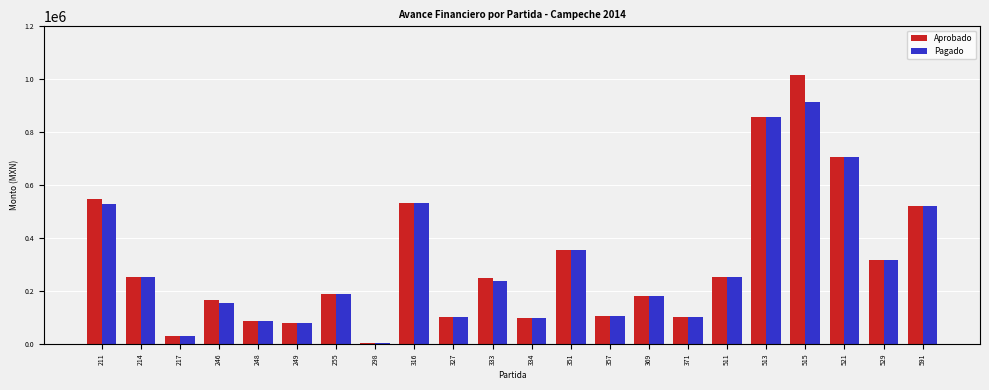

What is the sum of all Aprobado values?

6759253